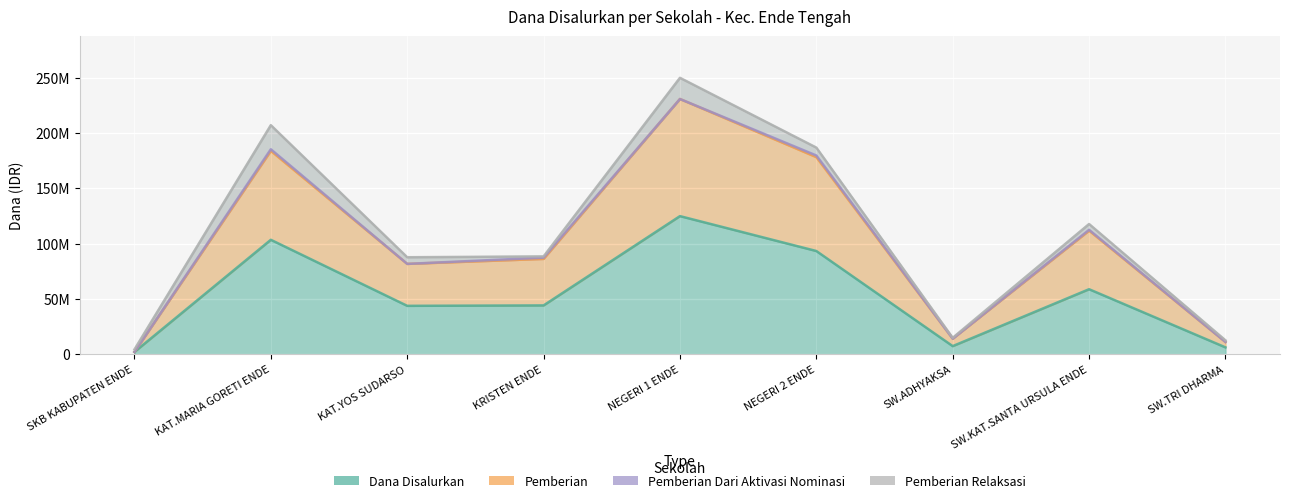

Read the Pemberian value at SW.TRI DHARMA.

11250000